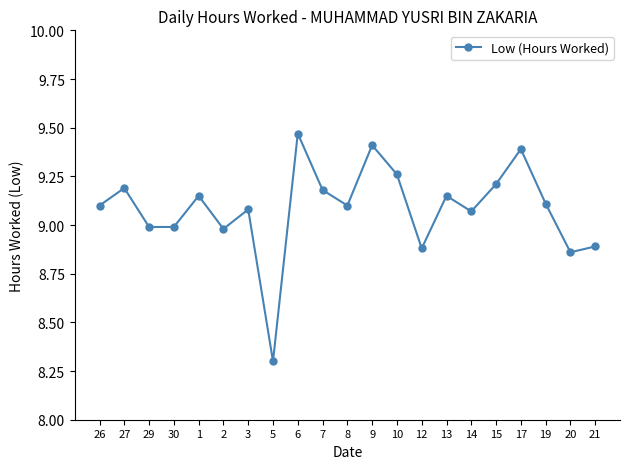

What is the approximate value at 29?

9.0